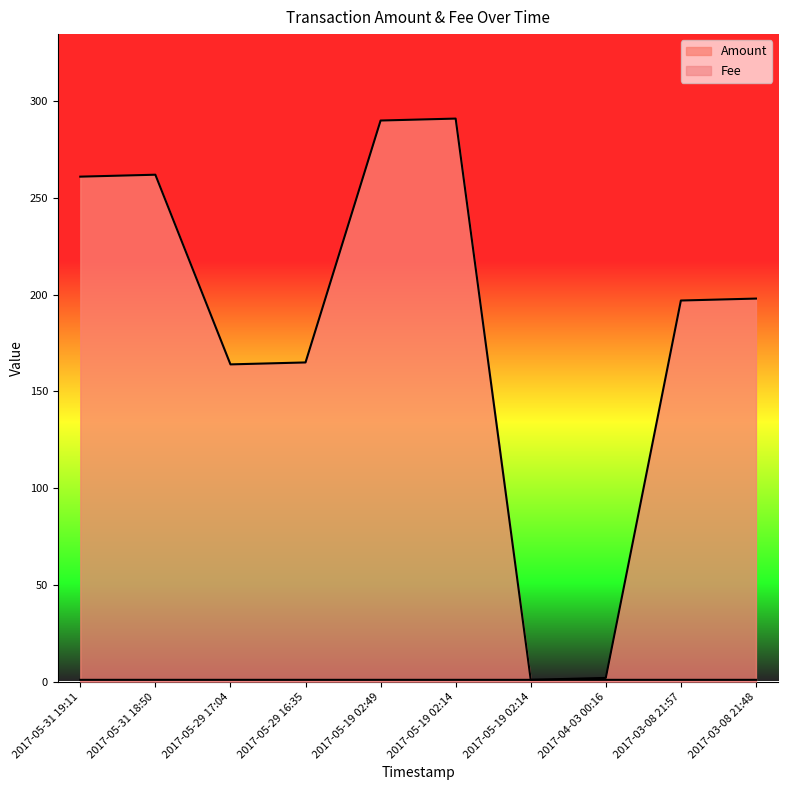

Is the value of Fee at 2017-05-19 02:14 greater than the value of Amount at 2017-05-19 02:14?

No